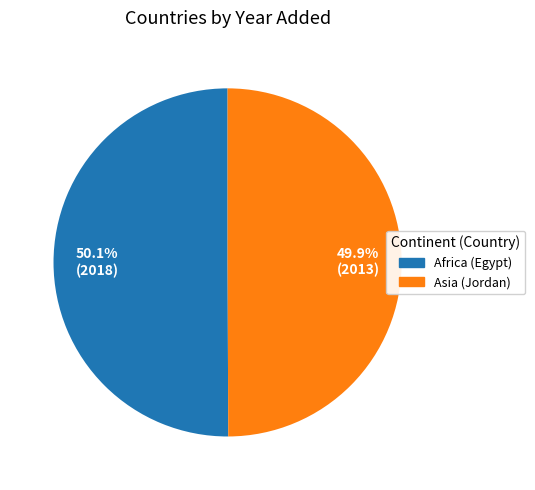

How many segments does this pie chart have?

2